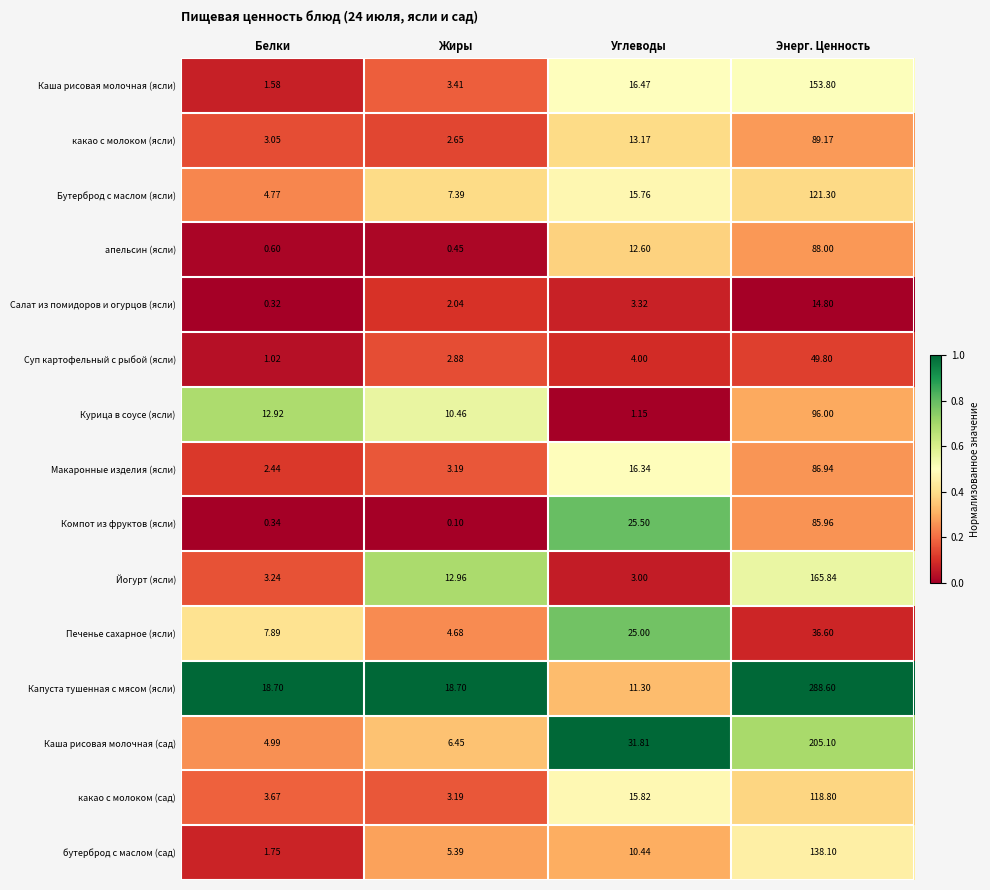

Which series changed the most between Белки and Жиры?

Йогурт (ясли)